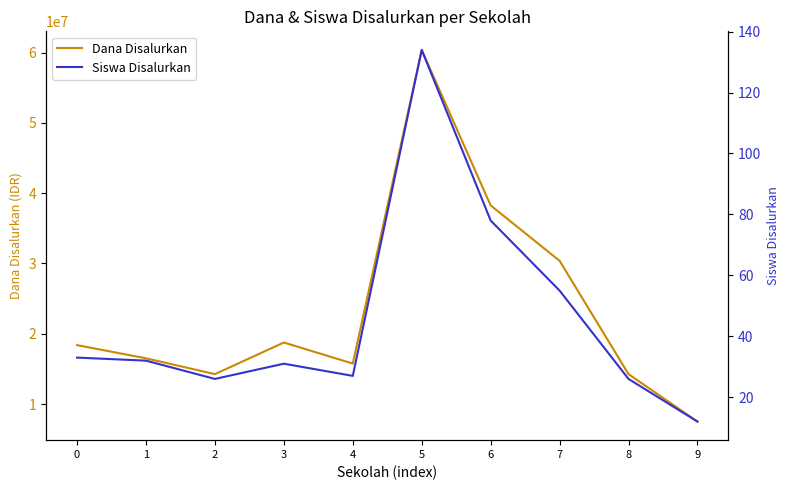

True or false: Siswa Disalurkan and Dana Disalurkan intersect in this chart.

False